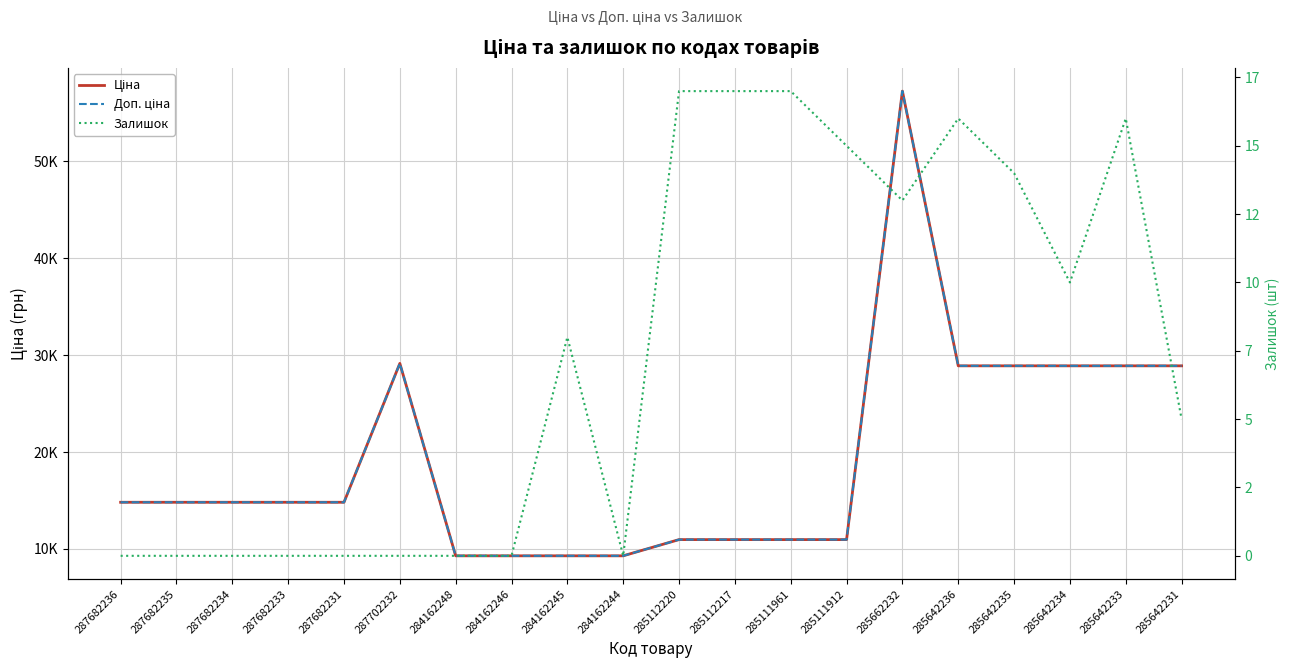

Is this an area chart (filled region under the line)?

No